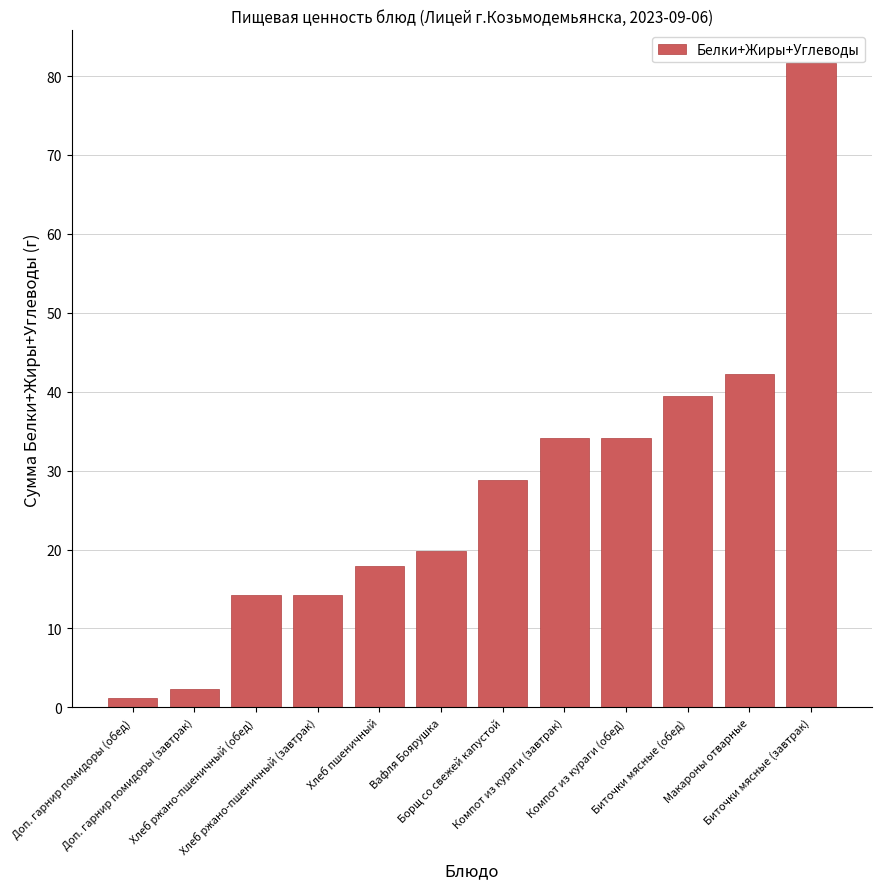

Does the chart contain stacked bars?

No